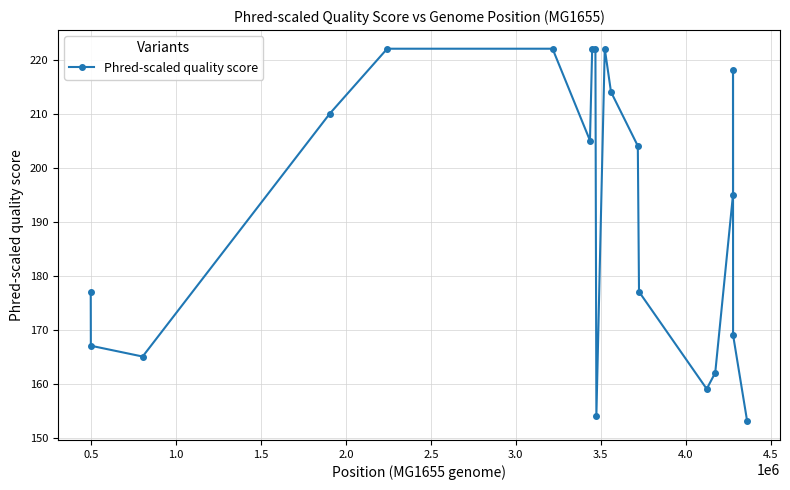

How many values are below 204?

10